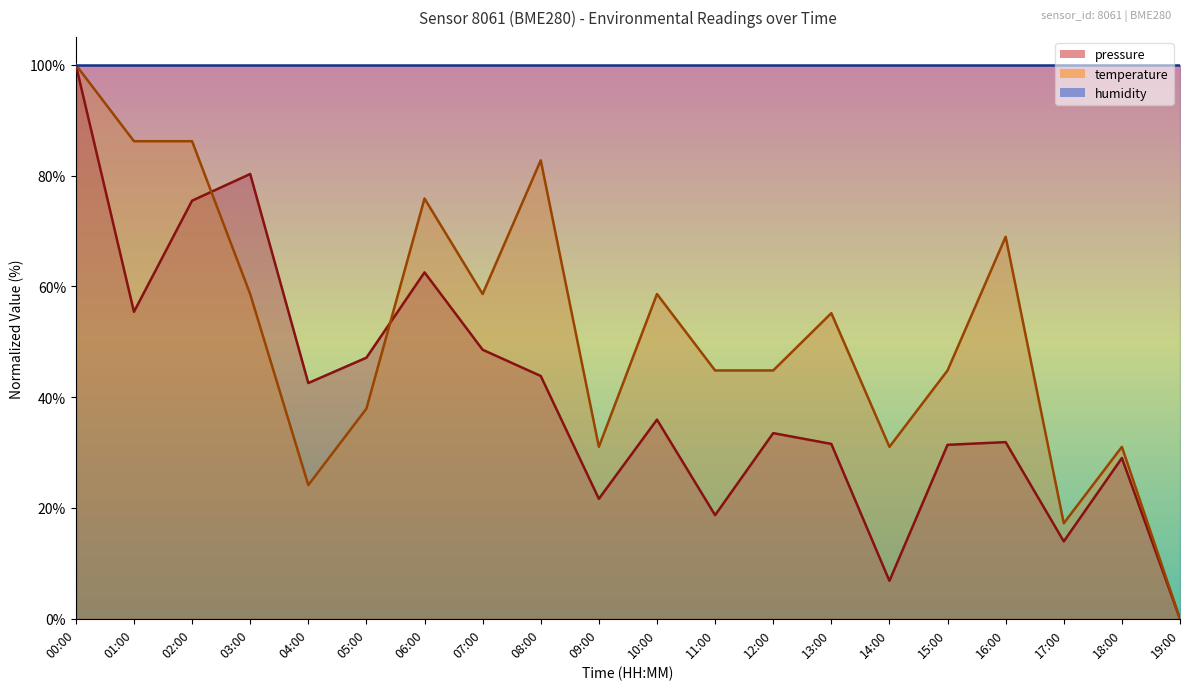

How many values in the pressure series exceed 35?

10